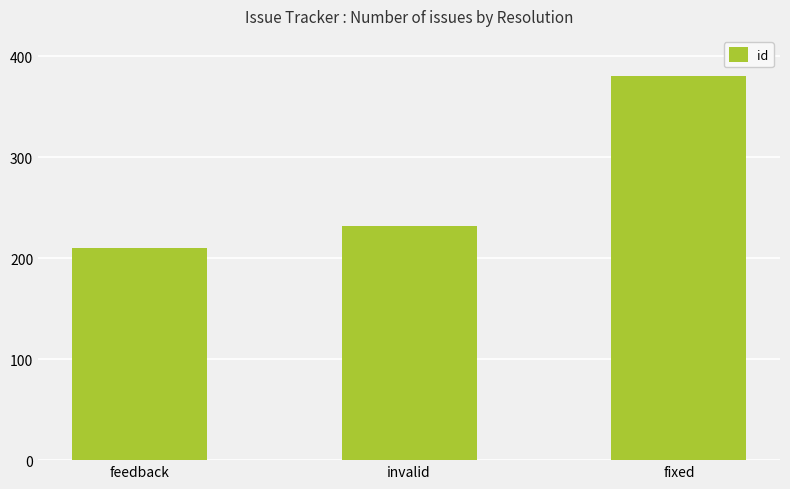

The chart shows a value of 129 at invalid. True or false?

False